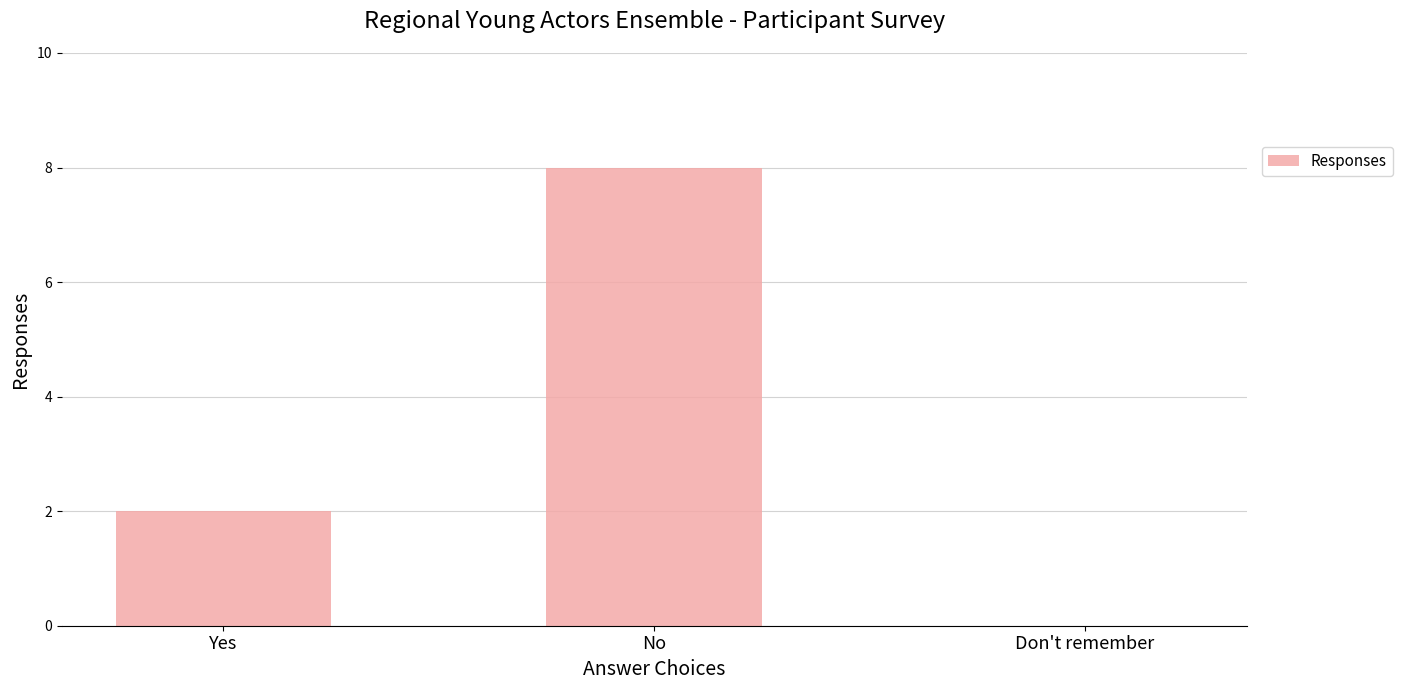

How many series are shown in this chart?

1